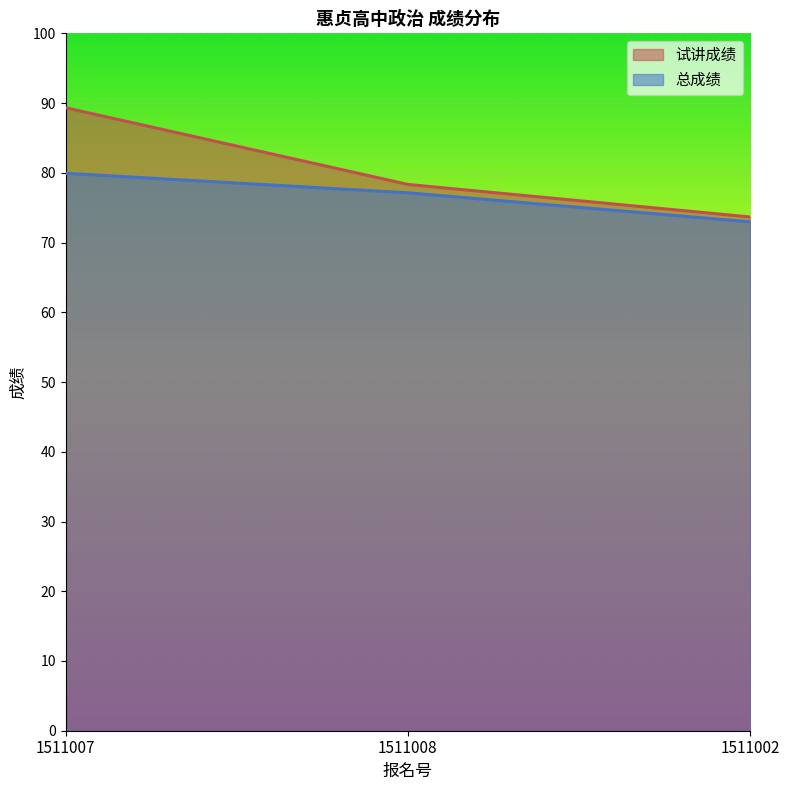

The 总成绩 series shows 79.9 at 1511007. True or false?

True